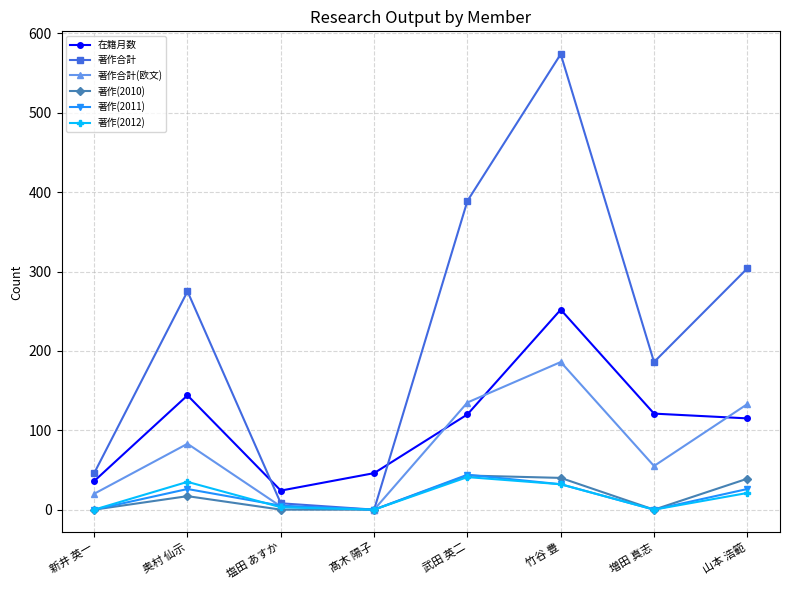

Which series has the largest total across all categories?

著作合計